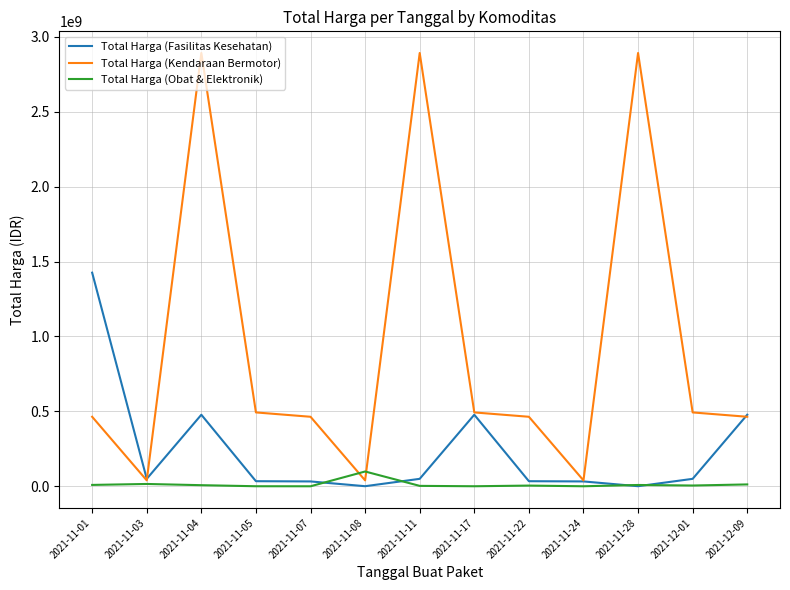

What is the difference between the Total Harga (Obat & Elektronik) values at 2021-11-17 and 2021-11-22?

4407200